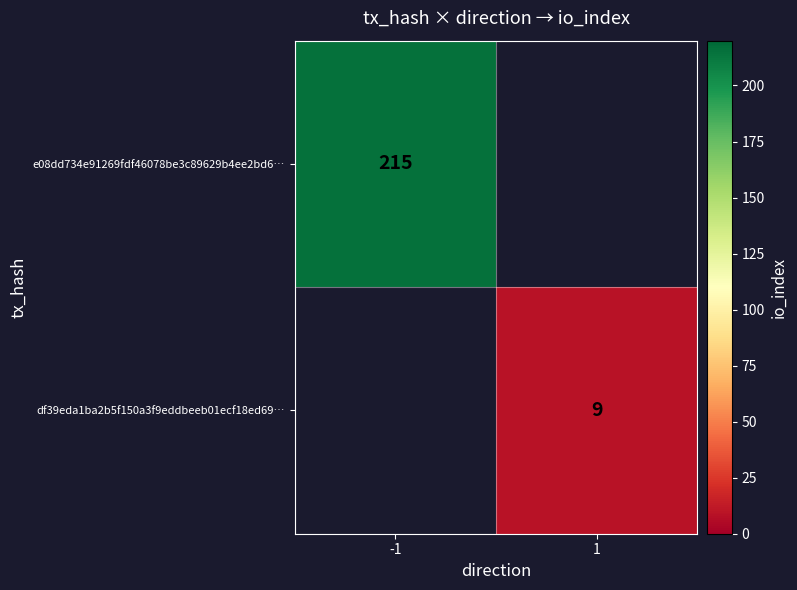

True or false: e08dd734e91269fdf46078be3c89629b4ee2bd6… has a value of 298 at -1.

False